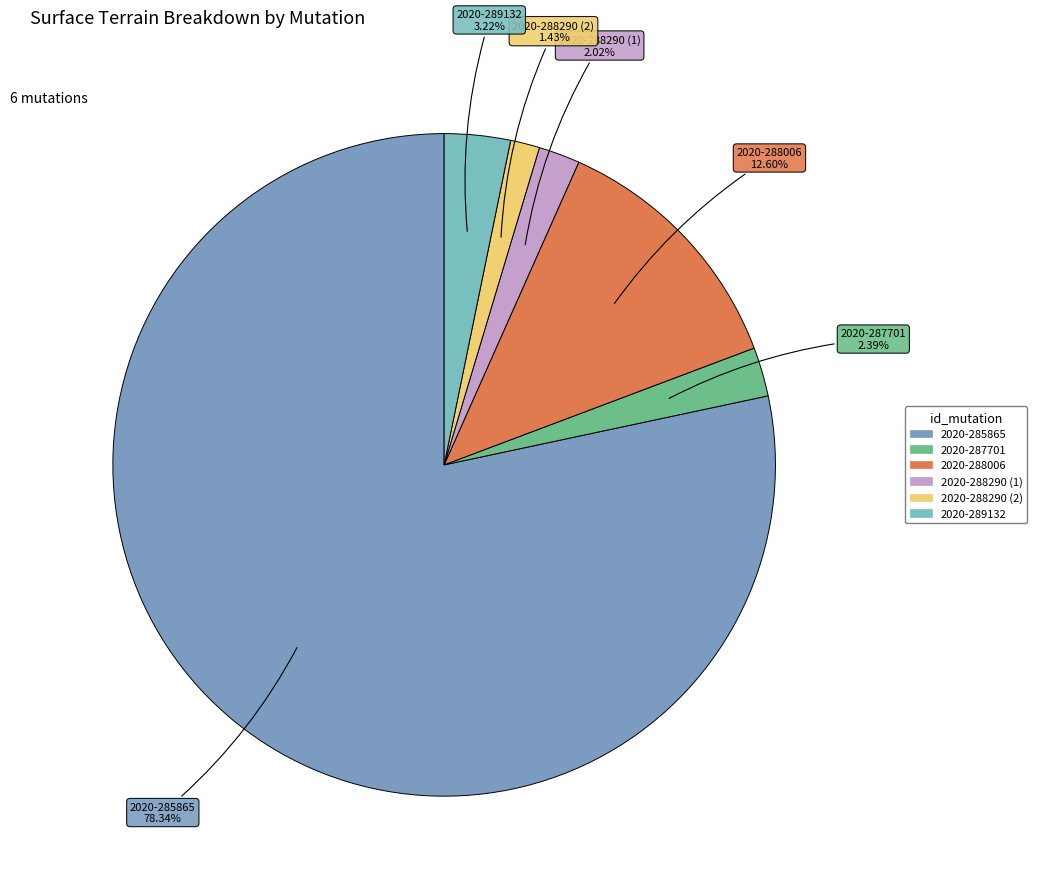

To the nearest percent, what is the difference between the 2020-285865 and 2020-288006 slice percentages?

66%